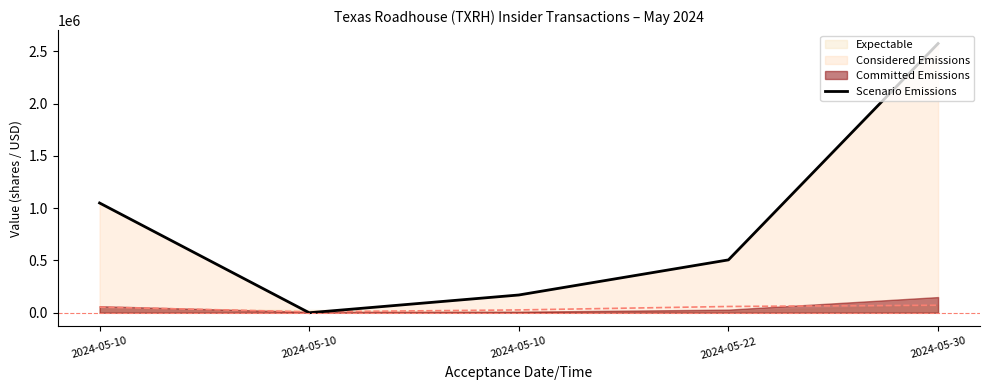

Reading left to right, transcribe all the data shown in this chart.

2024-05-10=1050147	2024-05-10=0	2024-05-10=169966	2024-05-22=505800	2024-05-30=2575500